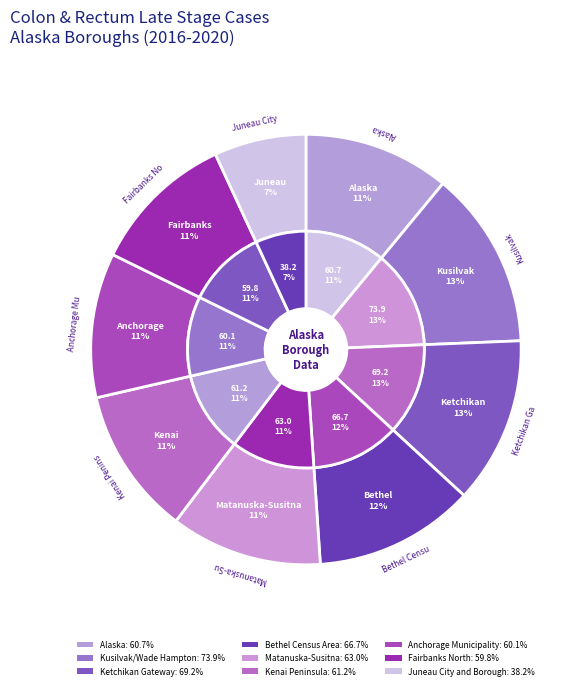

Rank the categories by value from lowest to highest.

Juneau City and Borough, Fairbanks North, Anchorage Municipality, Alaska, Kenai Peninsula, Matanuska-Susitna, Bethel Census Area, Ketchikan Gateway, Kusilvak/Wade Hampton